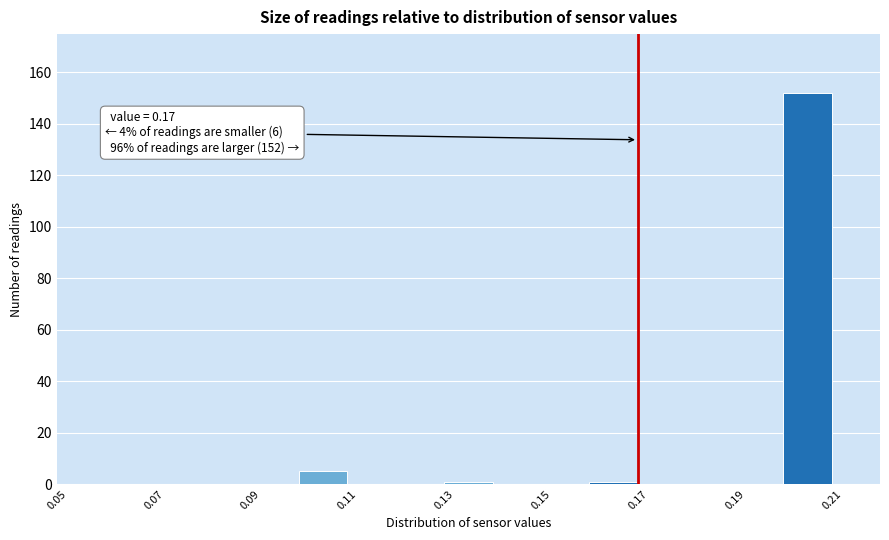

Which range on the x-axis has the tallest bar?

0.20 to 0.21